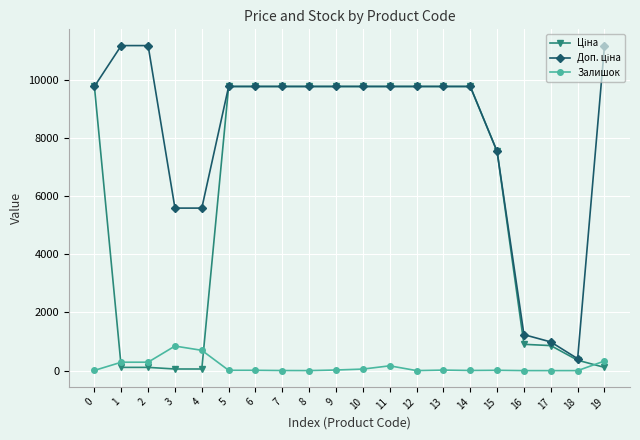

The value of Залишок at 3 is 845.0. True or false?

True